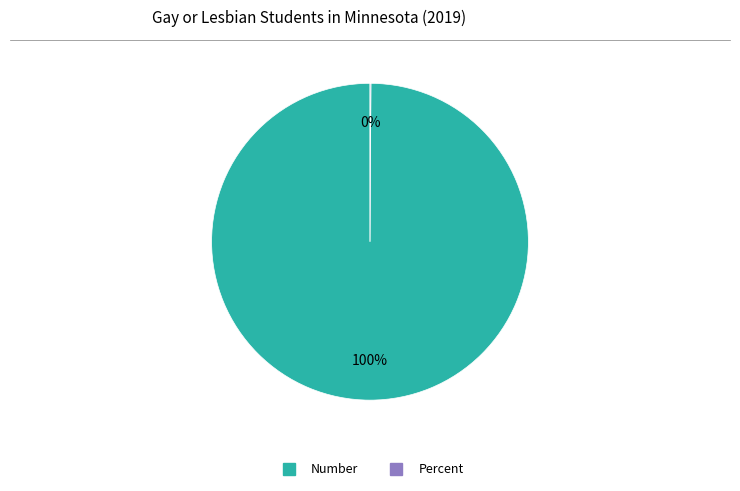

Is there a majority slice in this chart?

Yes